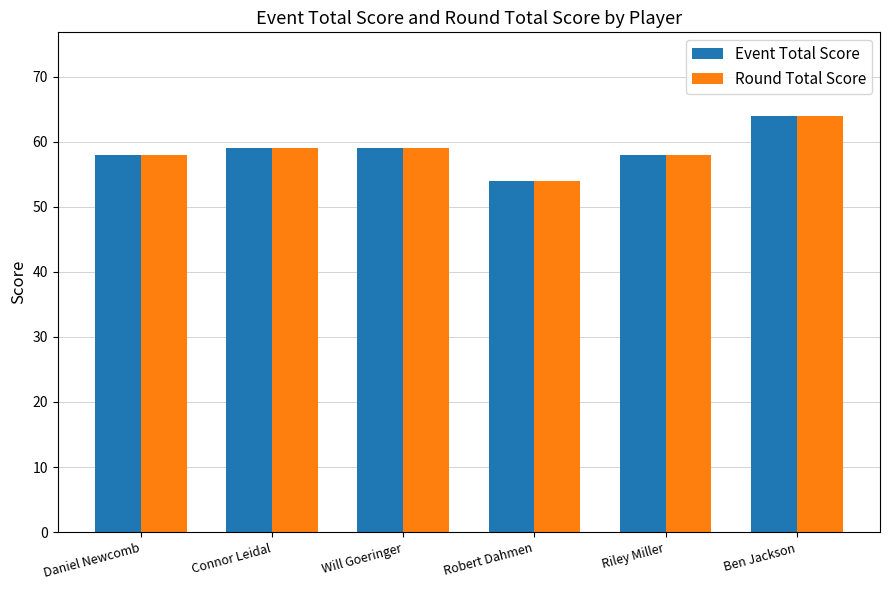

Is it true that Event Total Score equals 80 at Daniel Newcomb?

False